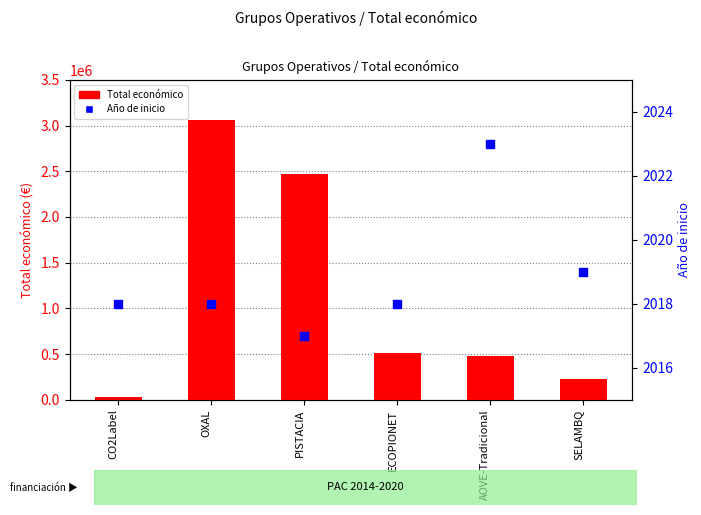

Which series contains the highest Y value?

Total económico